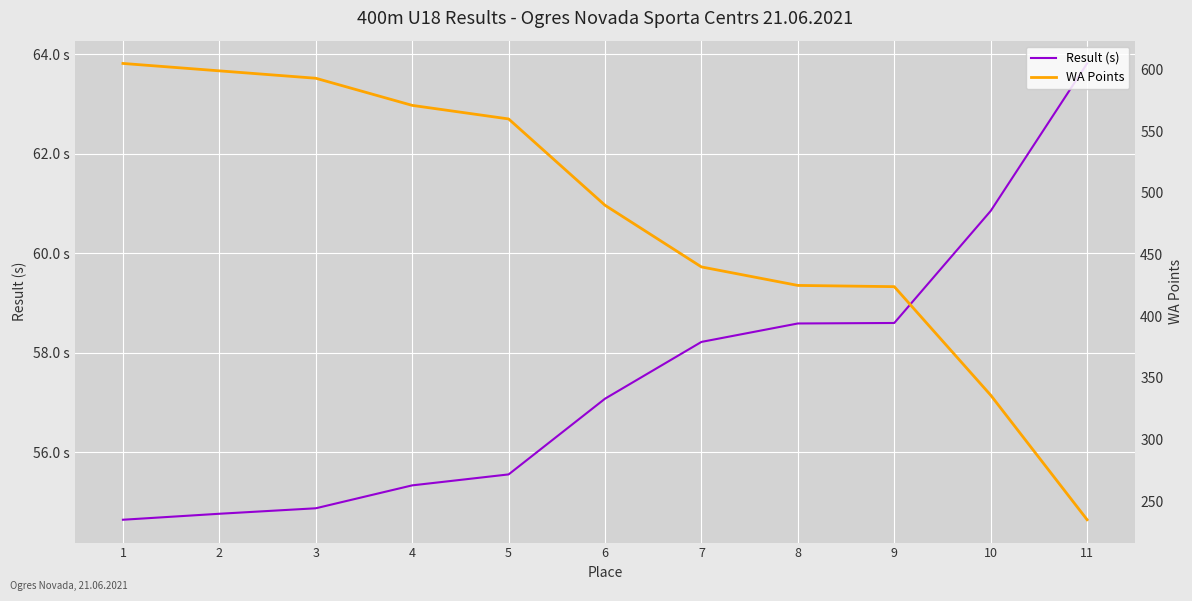

True or false: Result (s) and WA Points cross at least once.

False